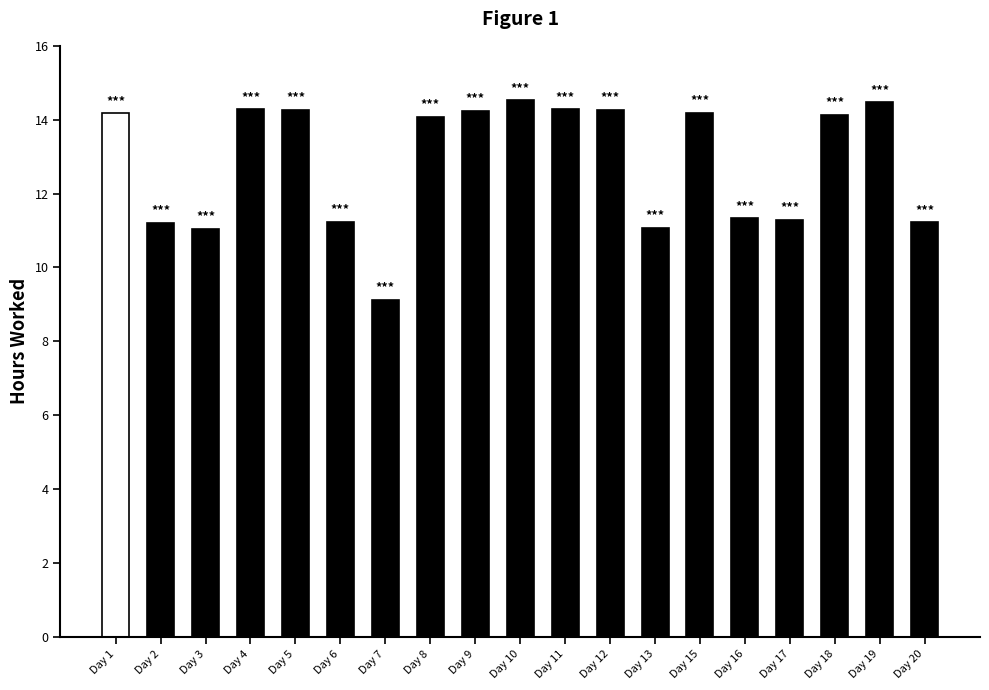

What is the change in value from Day 8 to Day 11?

+0.2